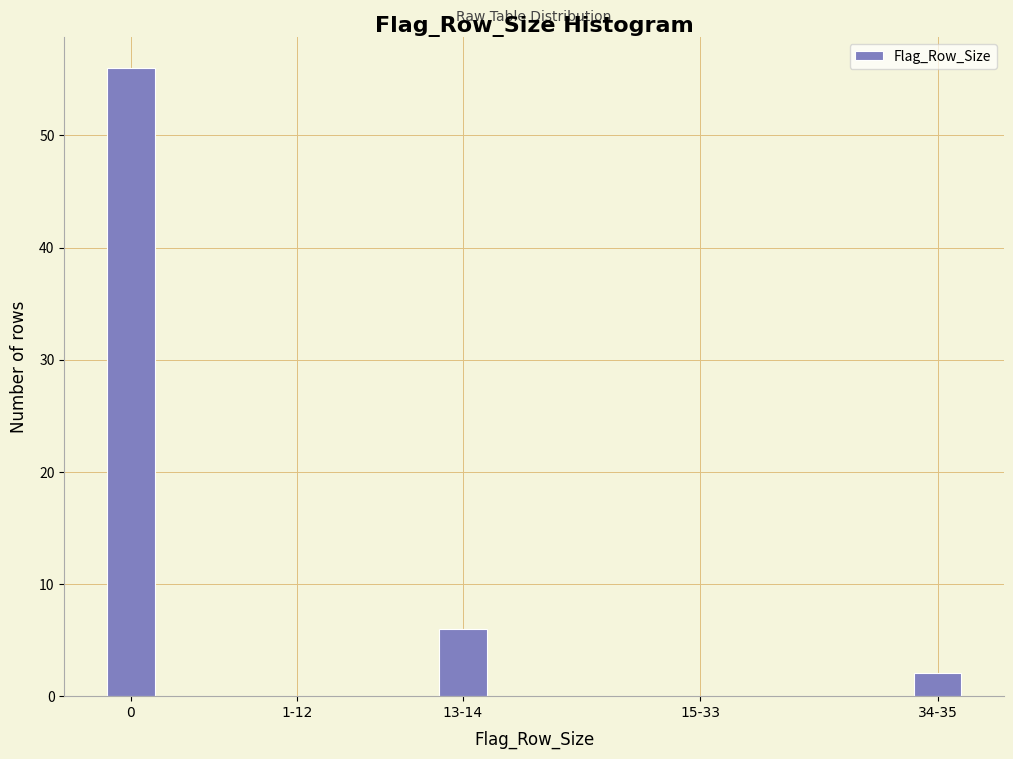

Reading left to right, transcribe all the data shown in this chart.

0=56	1-12=0	13-14=6	15-33=0	34-35=2